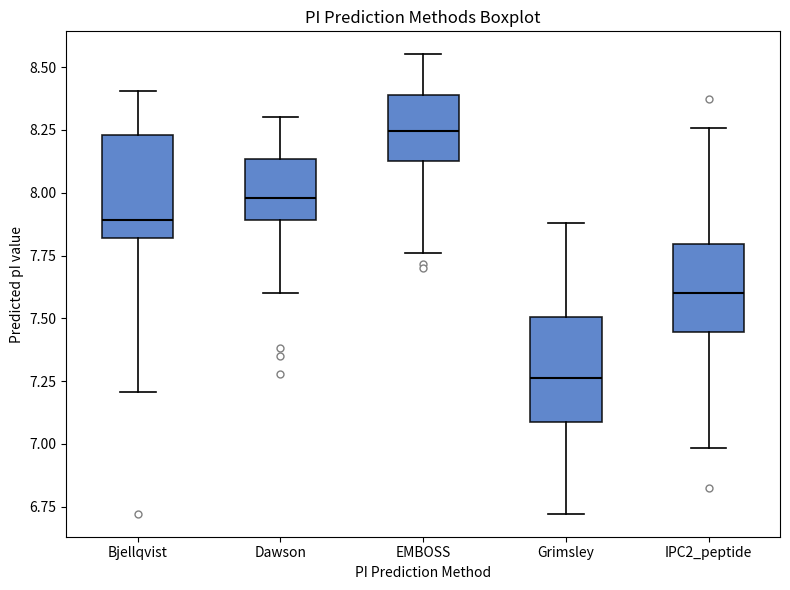

Which box's median line is the highest?

EMBOSS